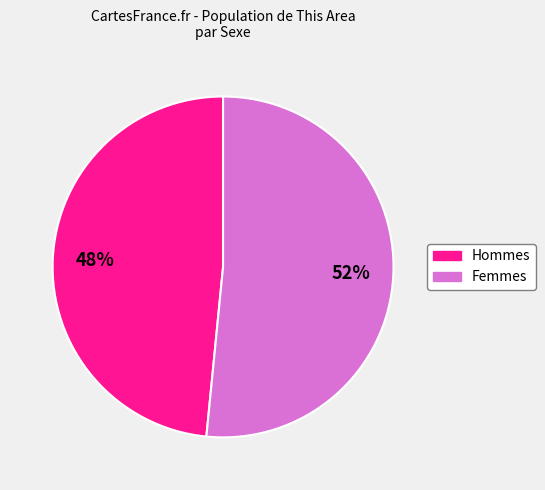

Does any single category account for the majority?

Yes